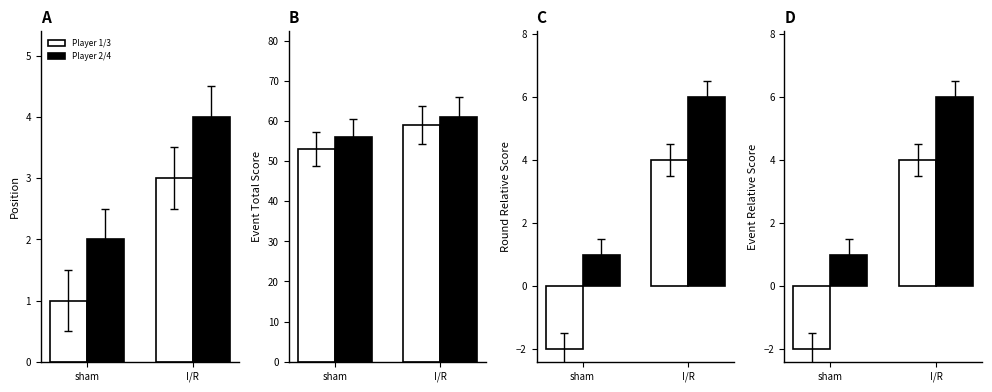

What is the sum of the Player 2/4 values at sham and I/R?

7